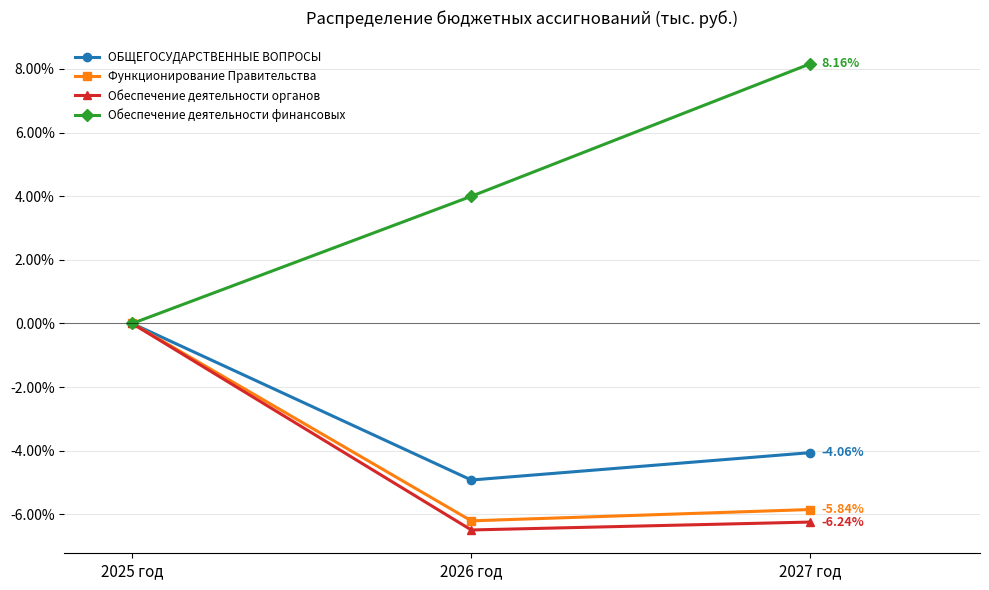

List the labels in order of Функционирование Правительства value, smallest first.

2026 год, 2027 год, 2025 год